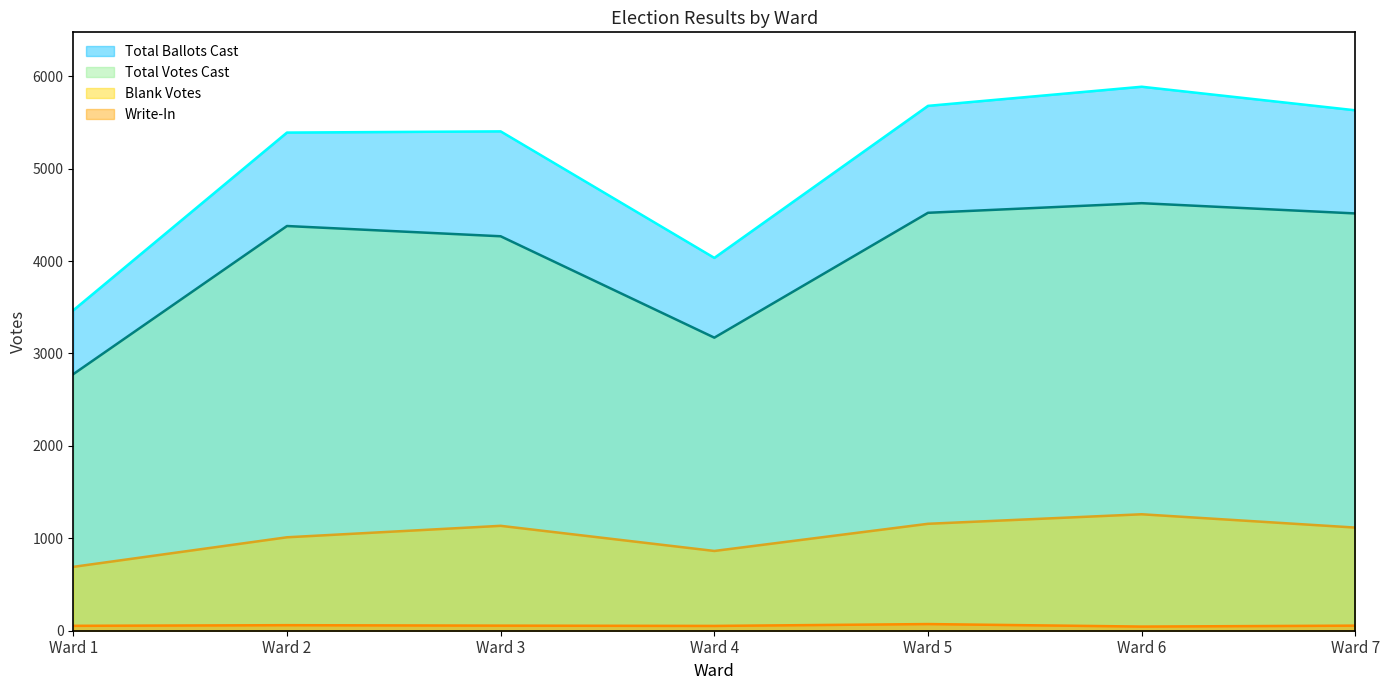

In Total Ballots Cast, how many points are lower than both neighbors (excluding endpoints)?

1